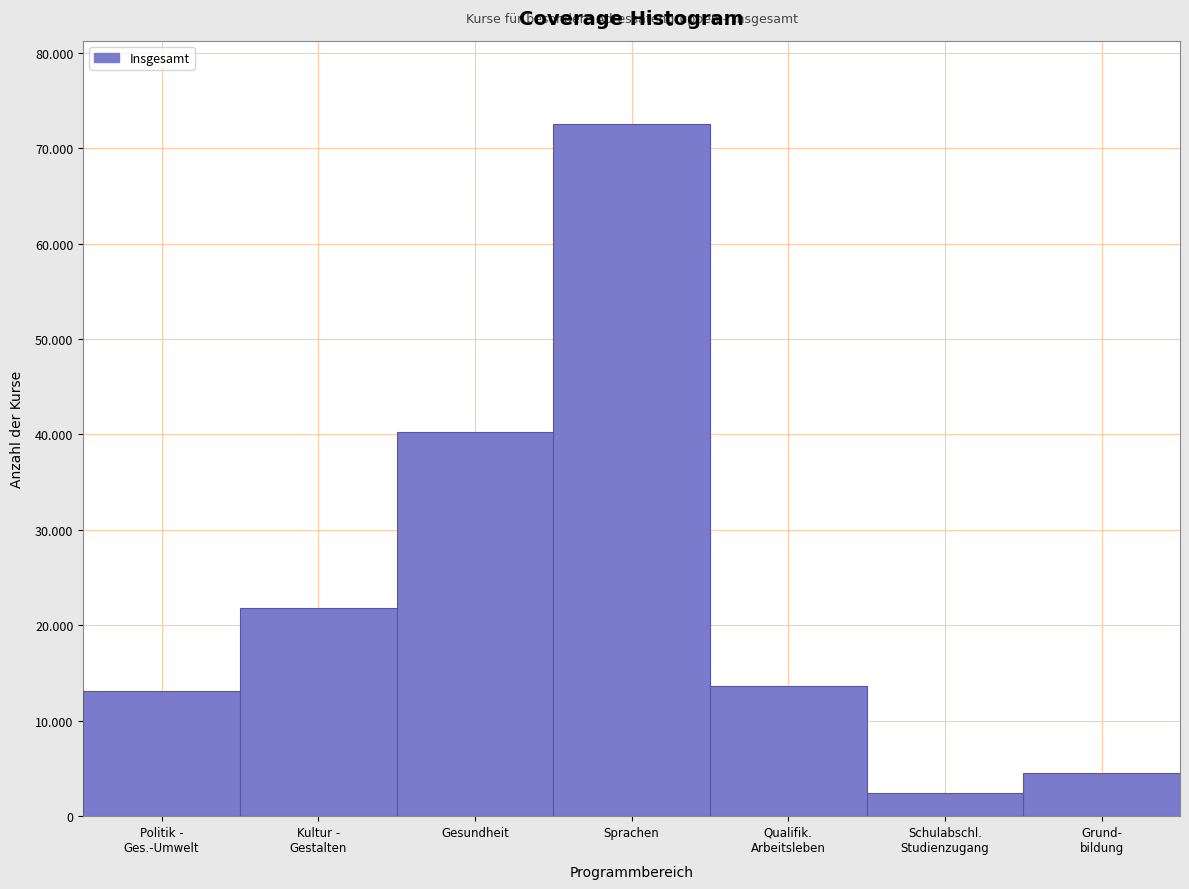

Does the chart contain any negative values?

No